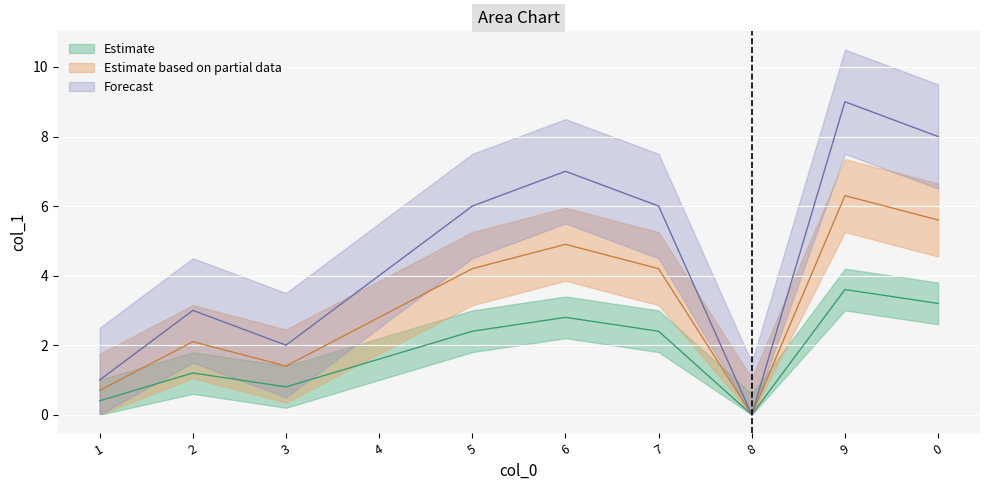

What is the difference between the maximum and second lowest values?

3.2